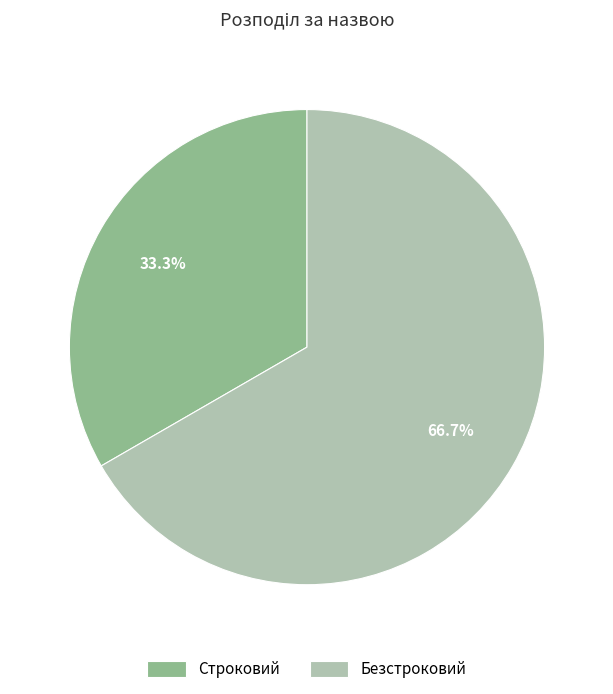

What percentage is the Строковий slice, to the nearest percent?

33%